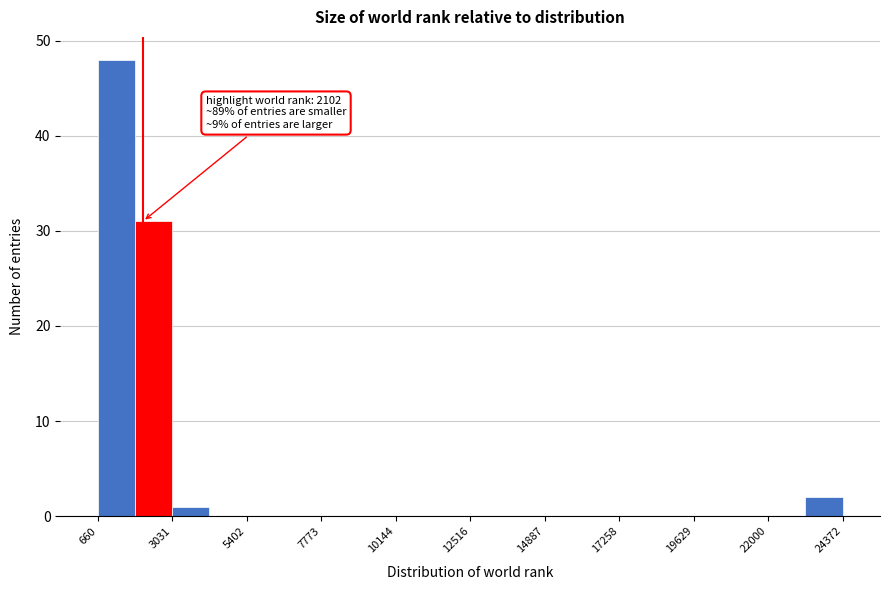

Around what value on the x-axis is the tallest bar? Give the approximate position of its centre, as read against the axis.

1500